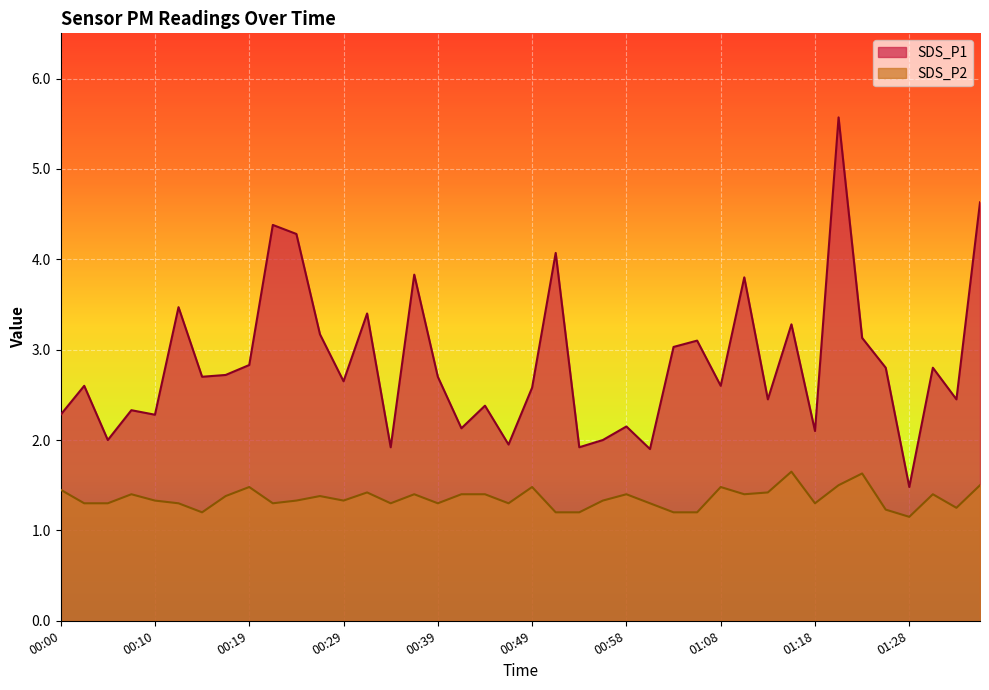

Does the chart display data point markers on the line(s)?

No